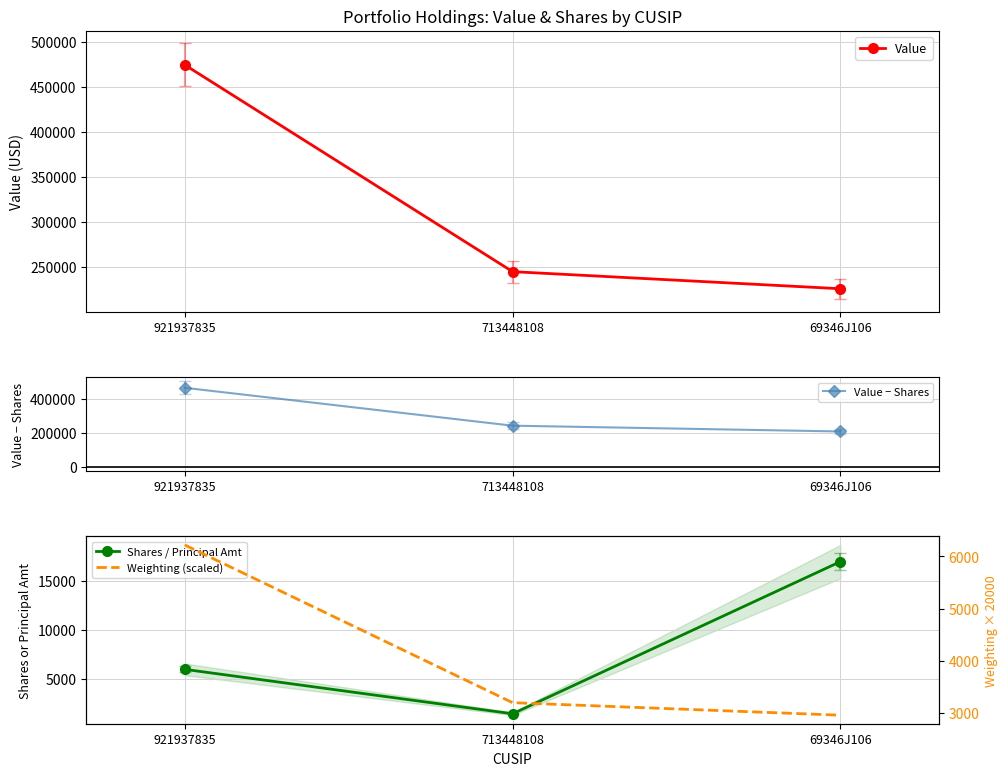

List the labels in order of Value value, largest first.

921937835, 713448108, 69346J106